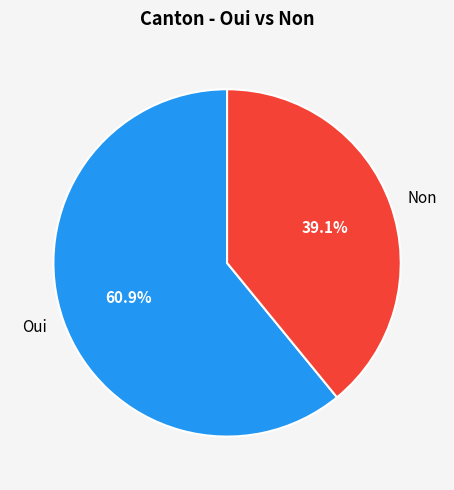

To the nearest percent, what percentage of the pie is Oui?

61%